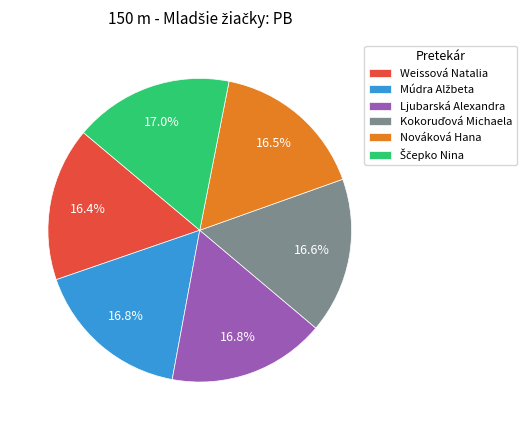

Is there a majority slice in this chart?

No